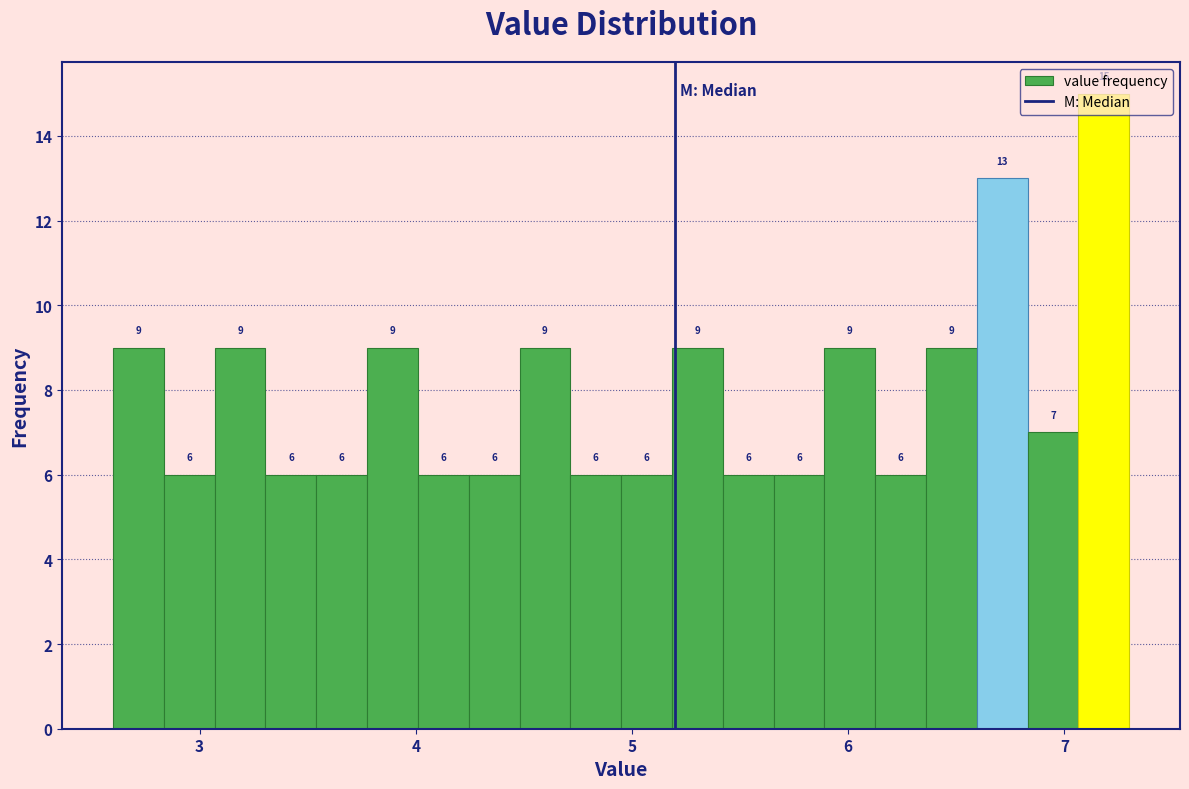

Read against the x-axis, roughly where is the centre of the tallest bar?

7.2